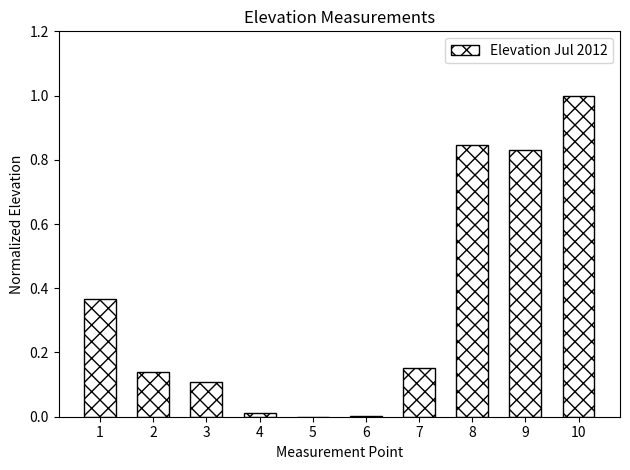

The chart shows a value of 0.0 at 4. True or false?

True